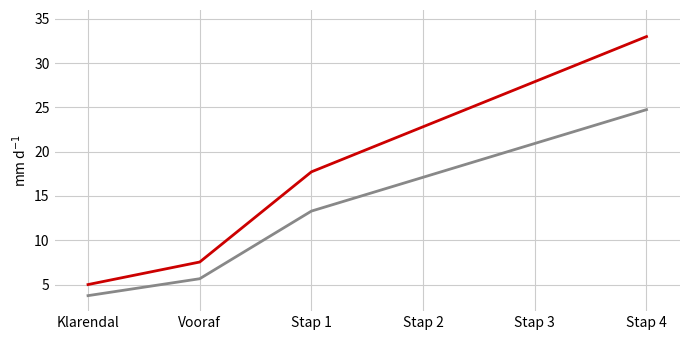

What position from the left is Klarendal?

1